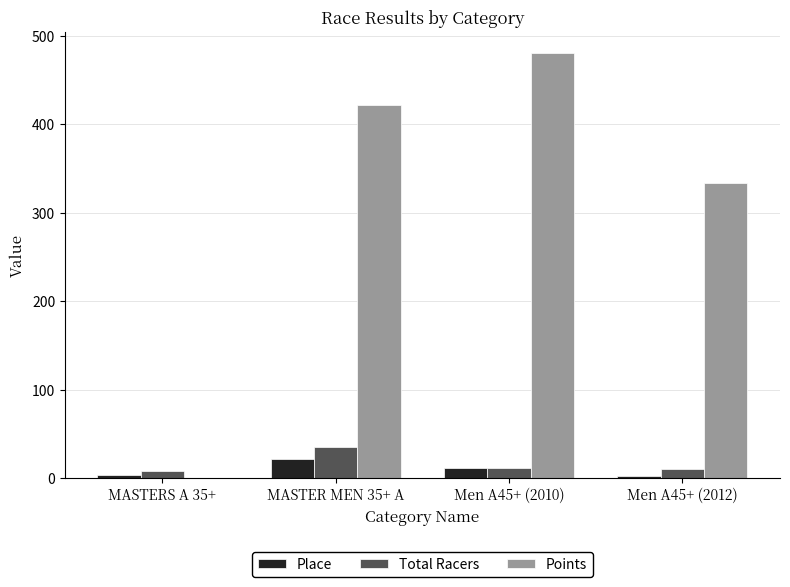

Which series has the largest total across all categories?

Points